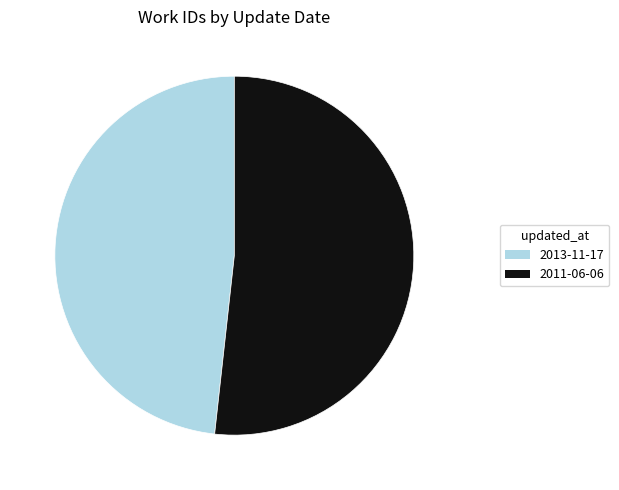

How many slices are in this pie chart?

2